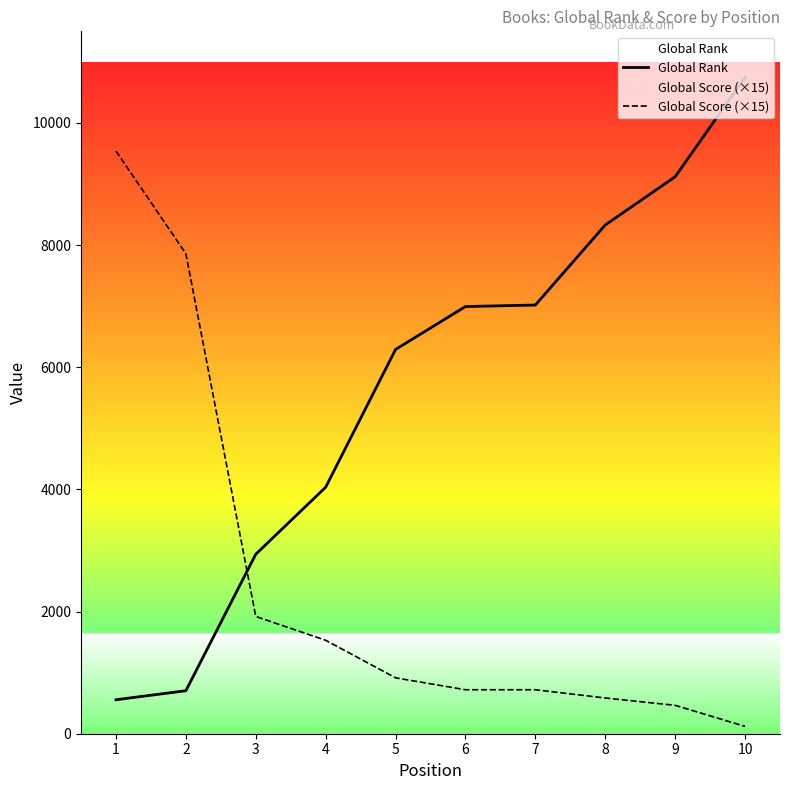

What is the approximate value of Global Rank at 7?

7019